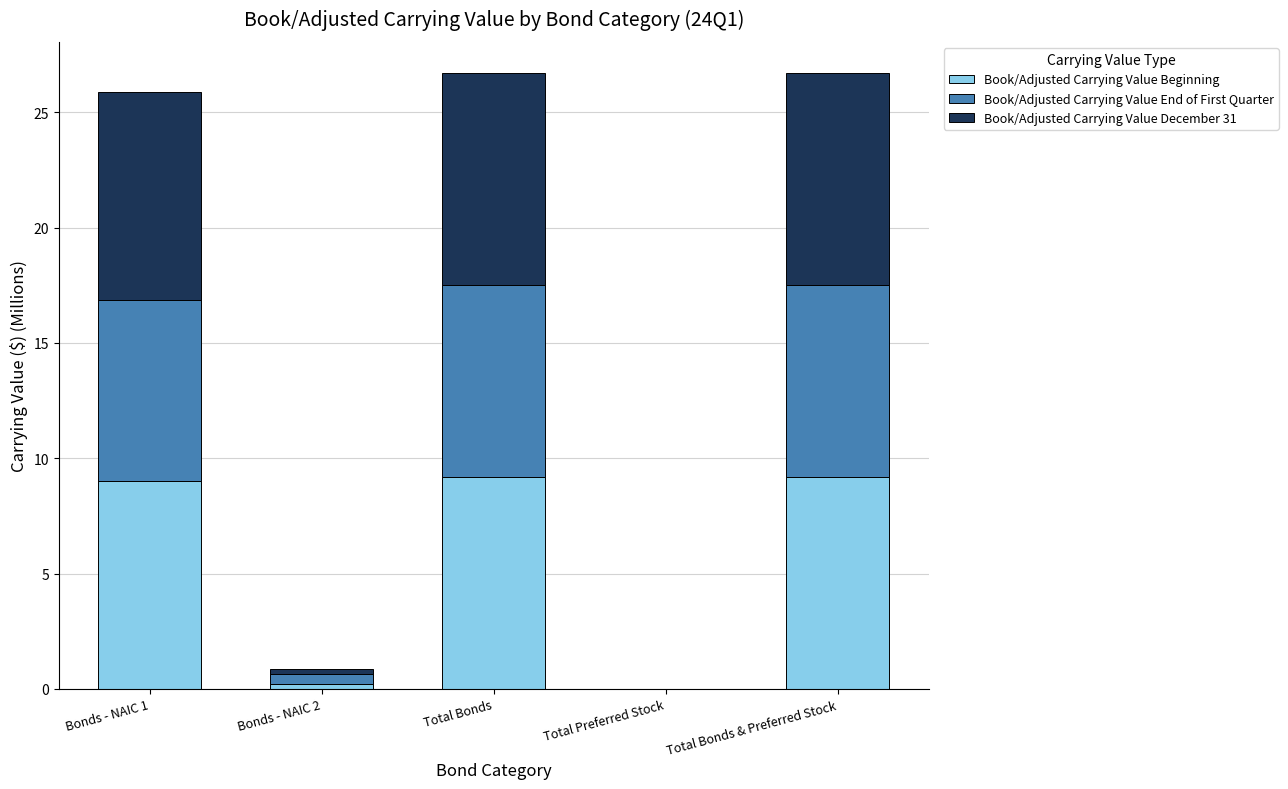

Count the number of categories in the chart.

5